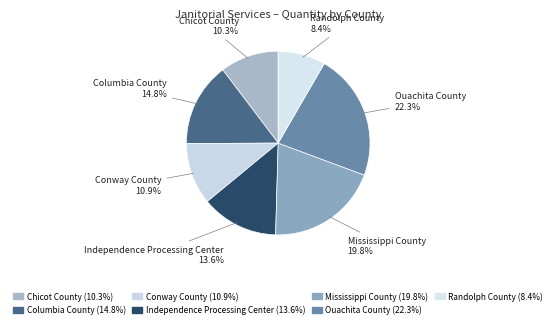

Count the number of slices in the pie.

7